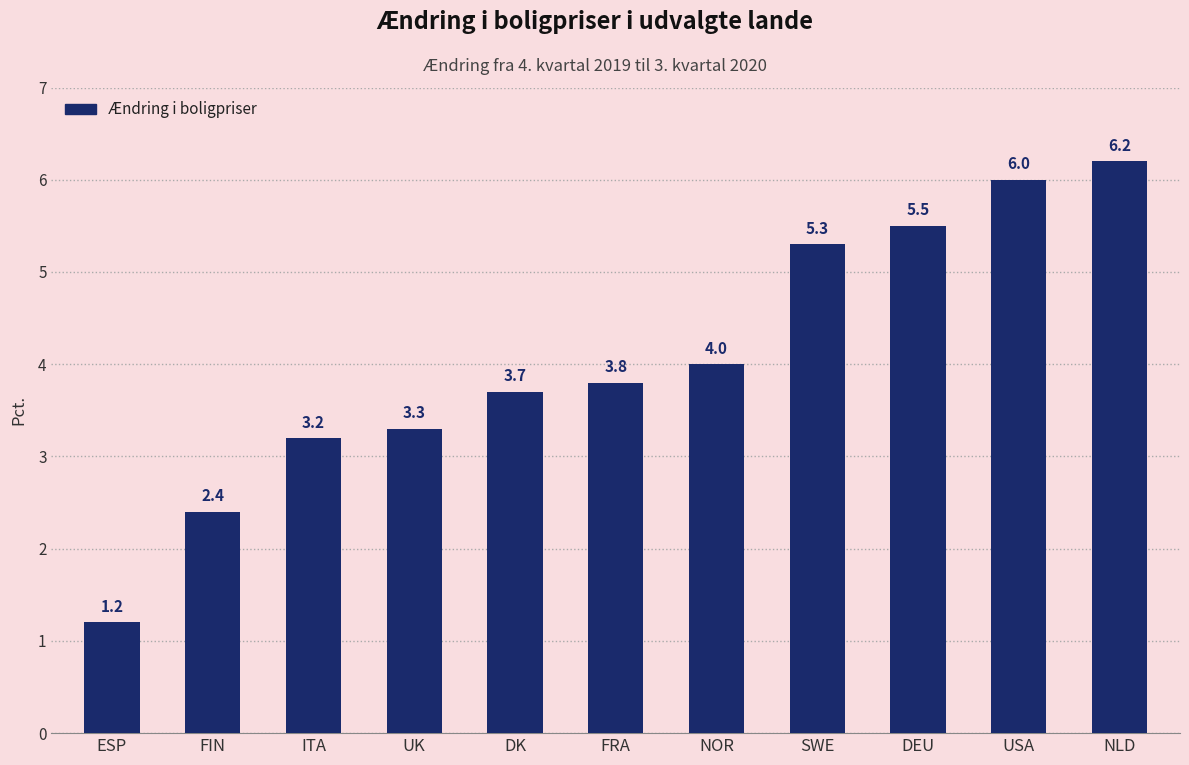

Reading left to right, list all the values displayed in this chart.

ESP=1.2	FIN=2.4	ITA=3.2	UK=3.3	DK=3.7	FRA=3.8	NOR=4.0	SWE=5.3	DEU=5.5	USA=6.0	NLD=6.2